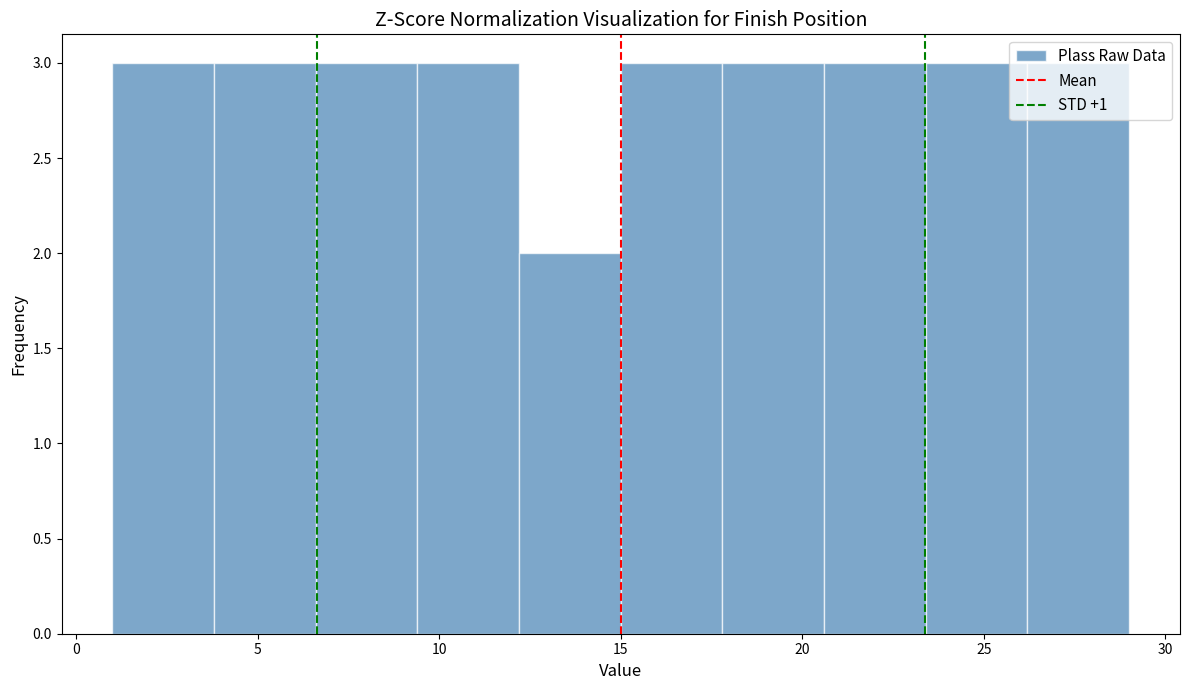

How tall is the bar that spans 17.8 to 20.6 on the x-axis? Neither the bar edges nor the heights are printed on the chart, so give them approximately, as read against the axes.

3